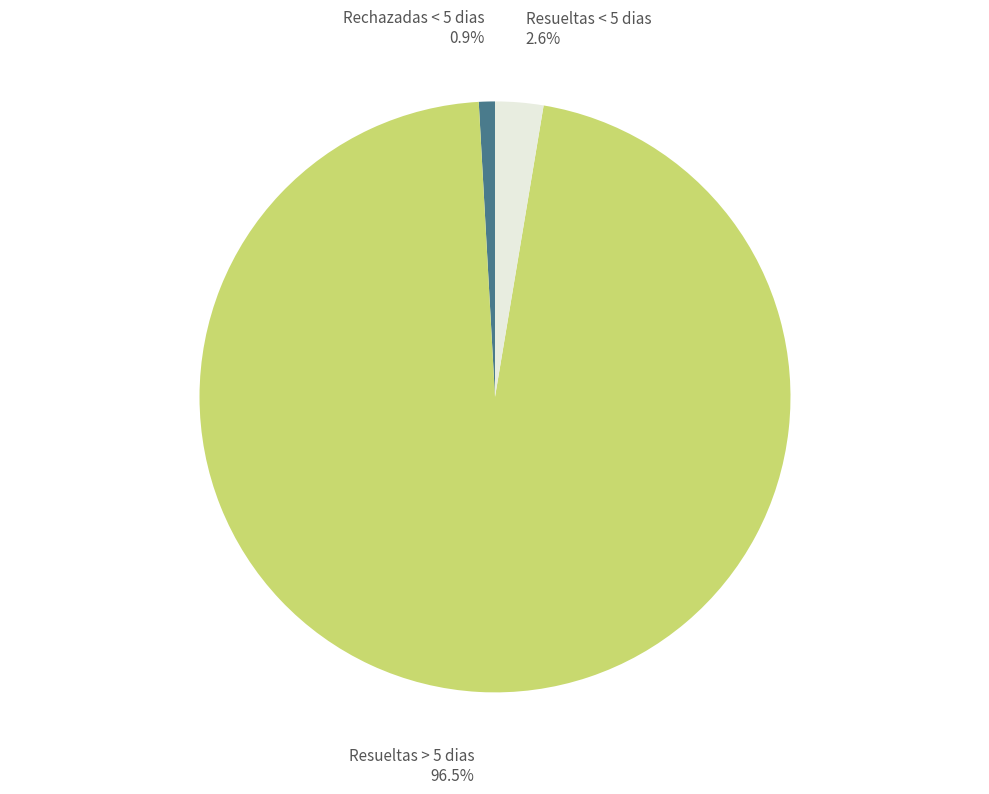

To the nearest percent, what portion does Resueltas < 5 dias represent?

3%